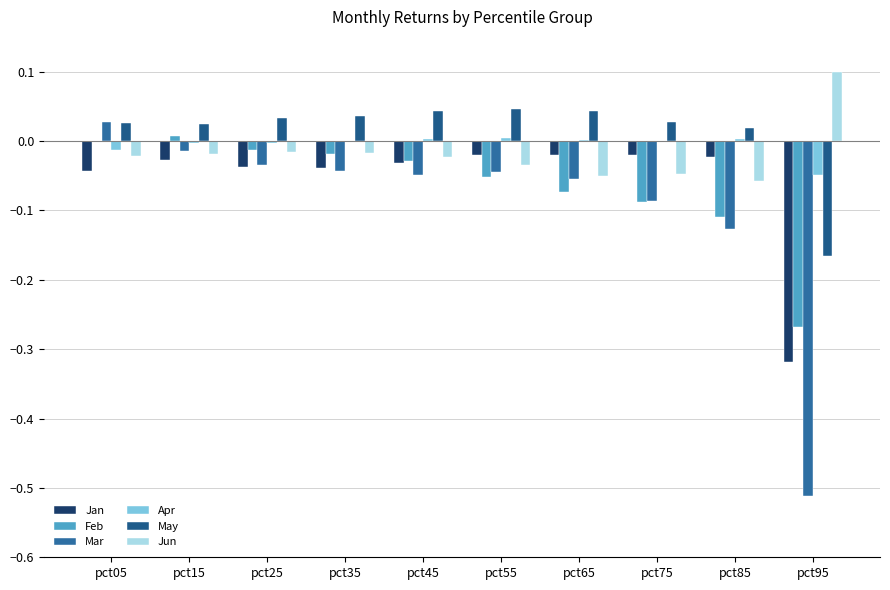

How many series are shown in this chart?

6